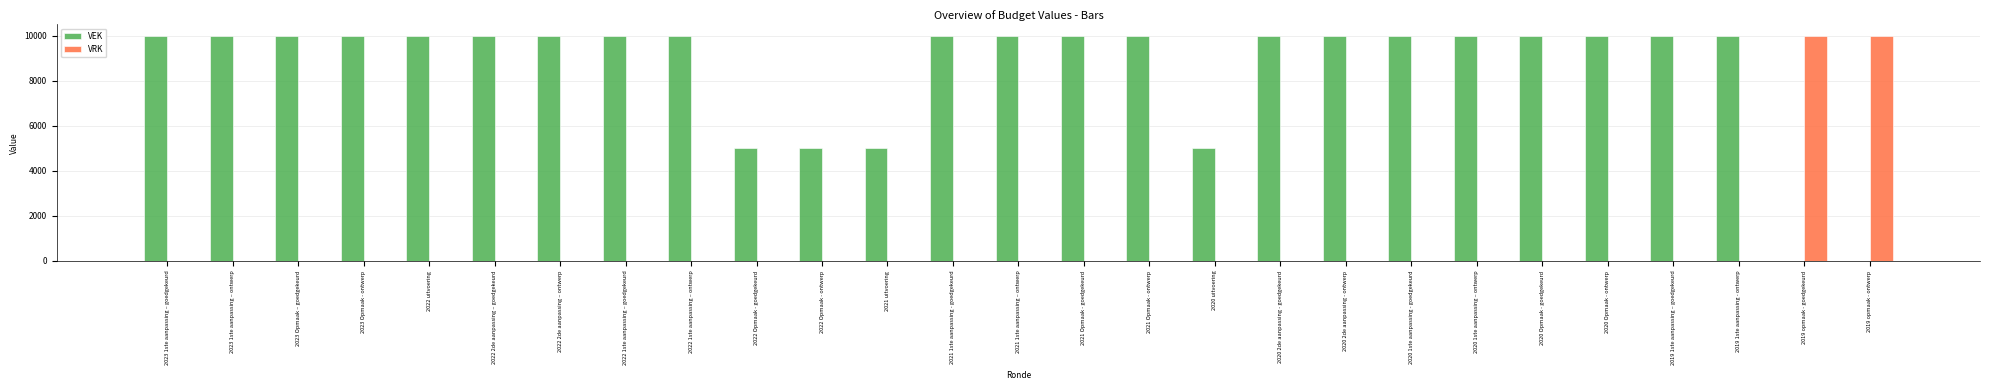

The value of VRK at 2020 1ste aanpassing – ontwerp is 0. True or false?

True